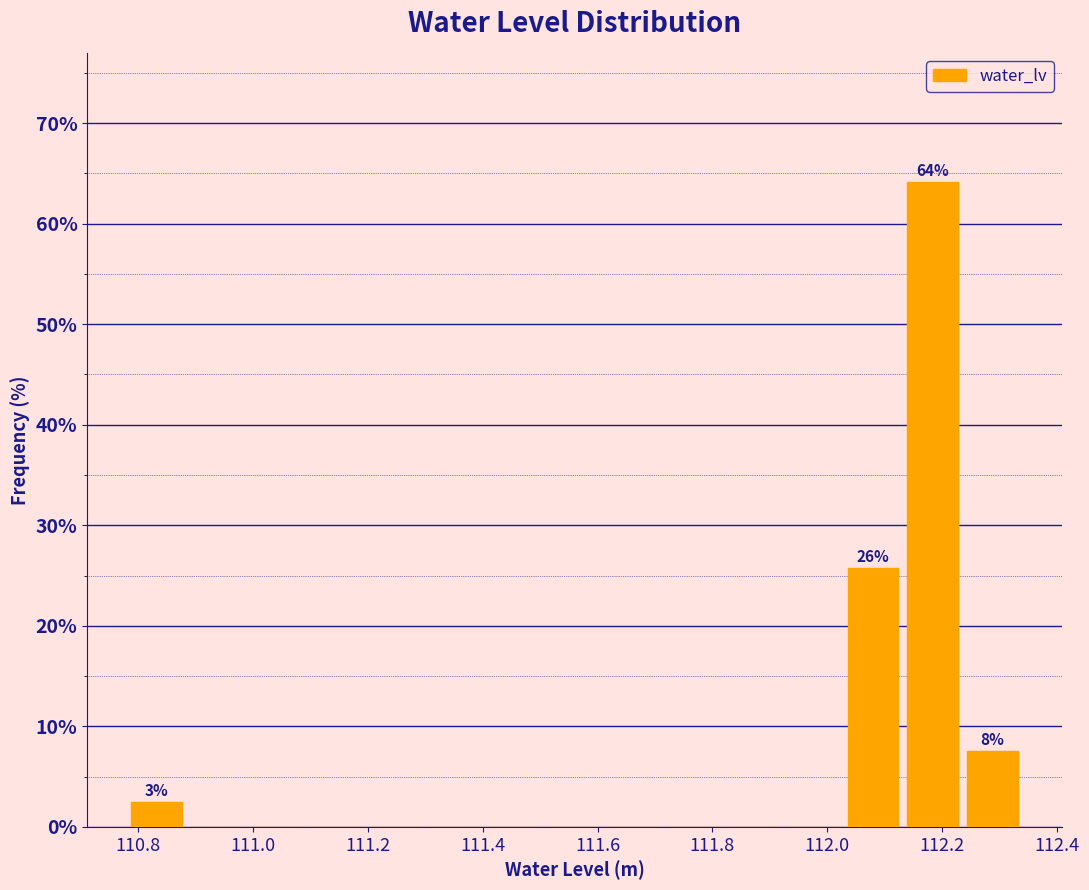

Which range on the x-axis has the tallest bar?

112.132 to 112.236